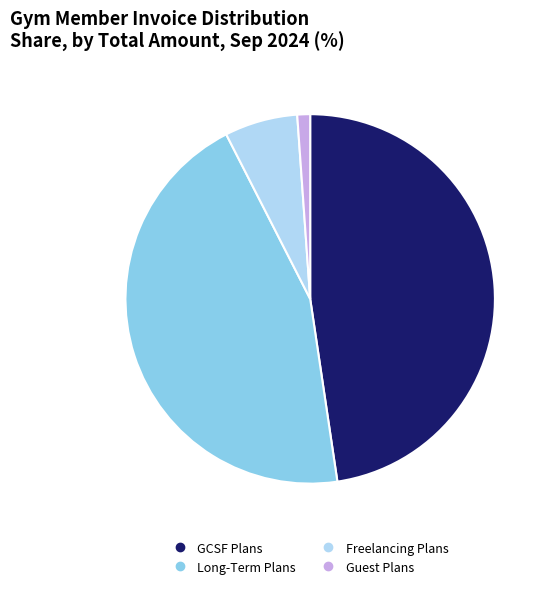

Does any single category account for the majority?

No